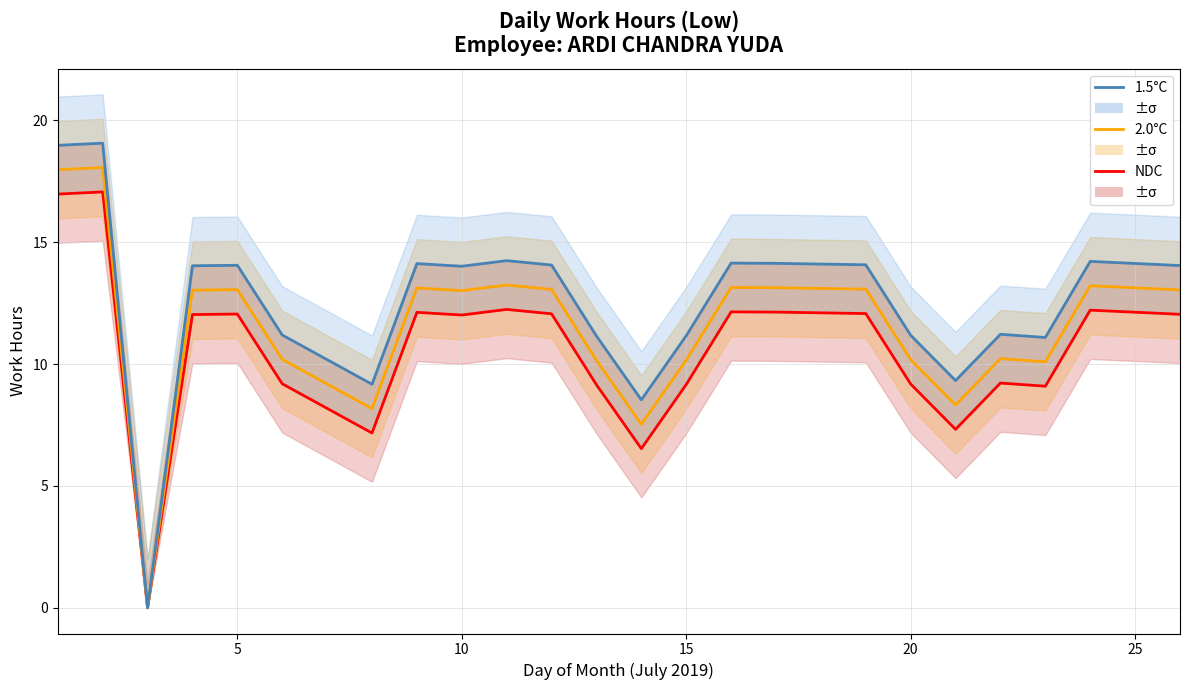

How many lines are shown in the chart?

3